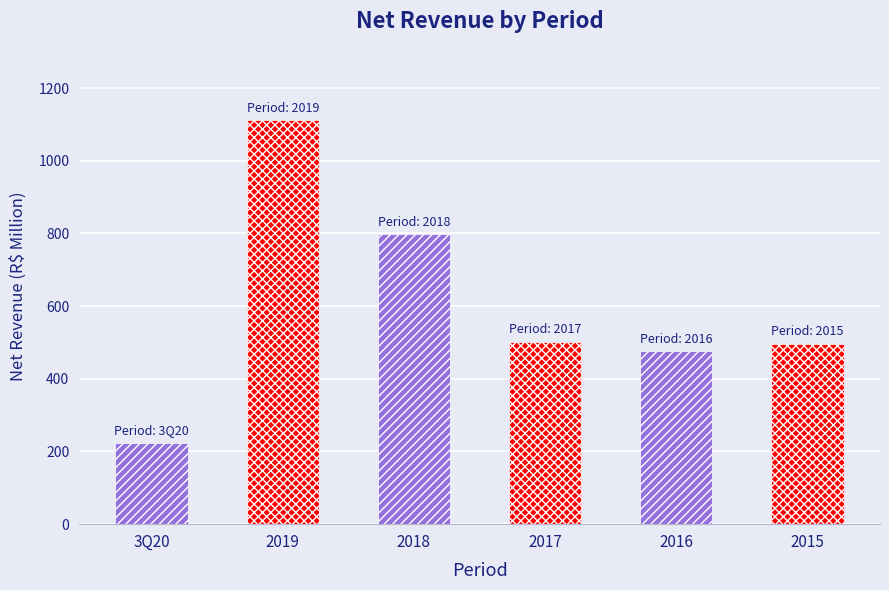

Where is the data nearest to the value 668?

2018